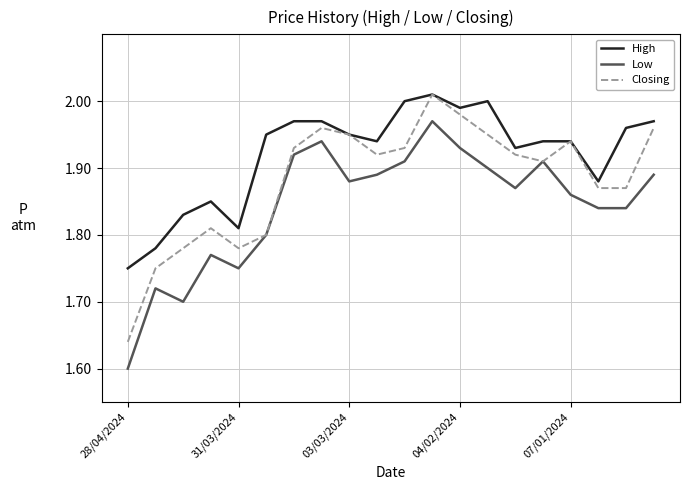

Which series has the largest total across all categories?

High